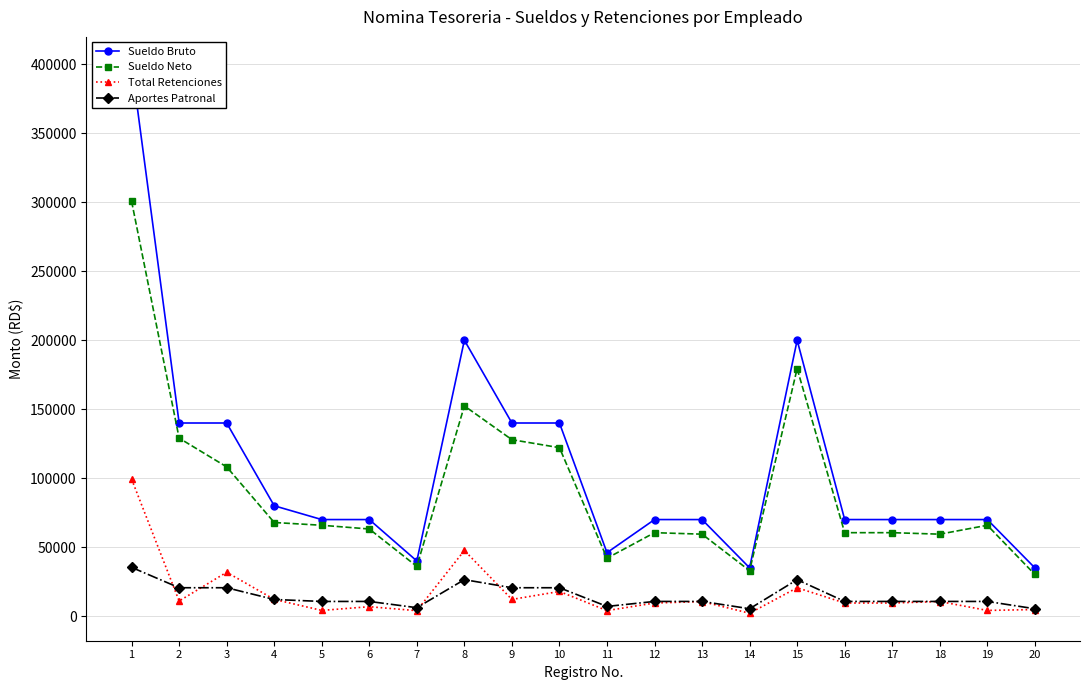

At which category does Aportes Patronal reach its first local peak?

8